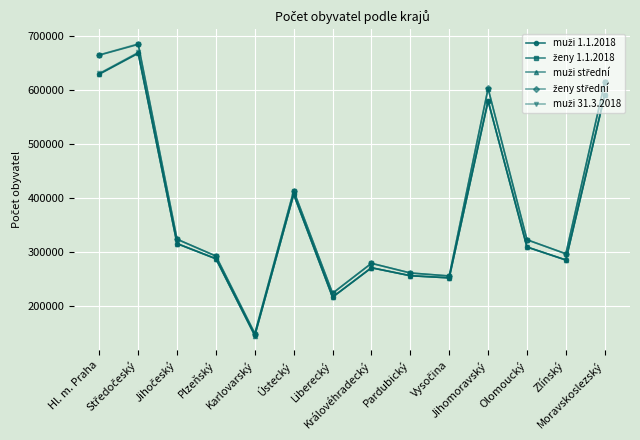

True or false: muži 31.3.2018 has more than 2 points higher than both neighbors.

True